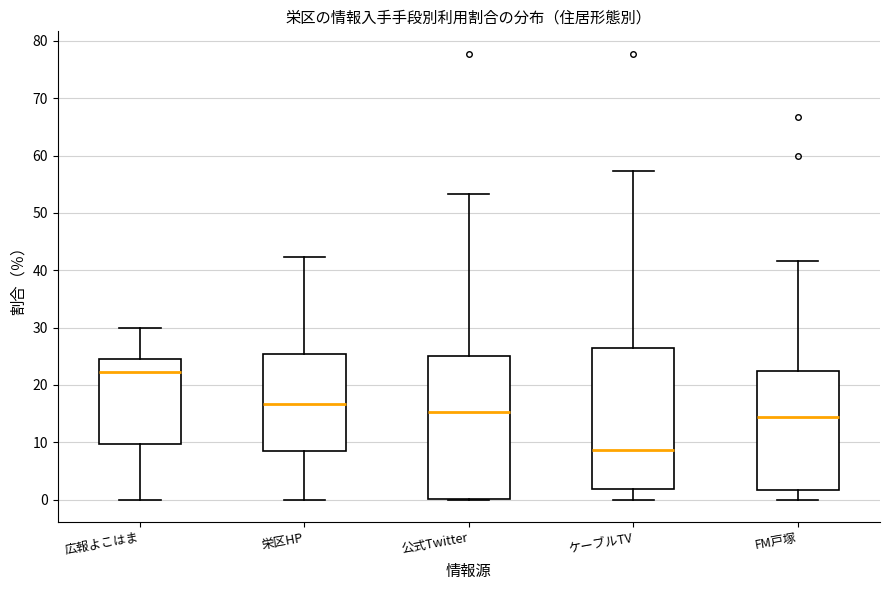

Reading left to right, read every box against the y-axis: the position of its median line, the range the box covers, and the ends of its whiskers. The values are not printed on the chart, so give them approximately, as read against the axis.

広報よこはま: median 22, box 10 to 25, whiskers 0 to 30
栄区HP: median 17, box 8 to 25, whiskers 0 to 42
公式Twitter: median 15, box 0 to 25, whiskers 0 to 53
ケーブルTV: median 9, box 2 to 26, whiskers 0 to 57
FM戸塚: median 14, box 2 to 23, whiskers 0 to 42